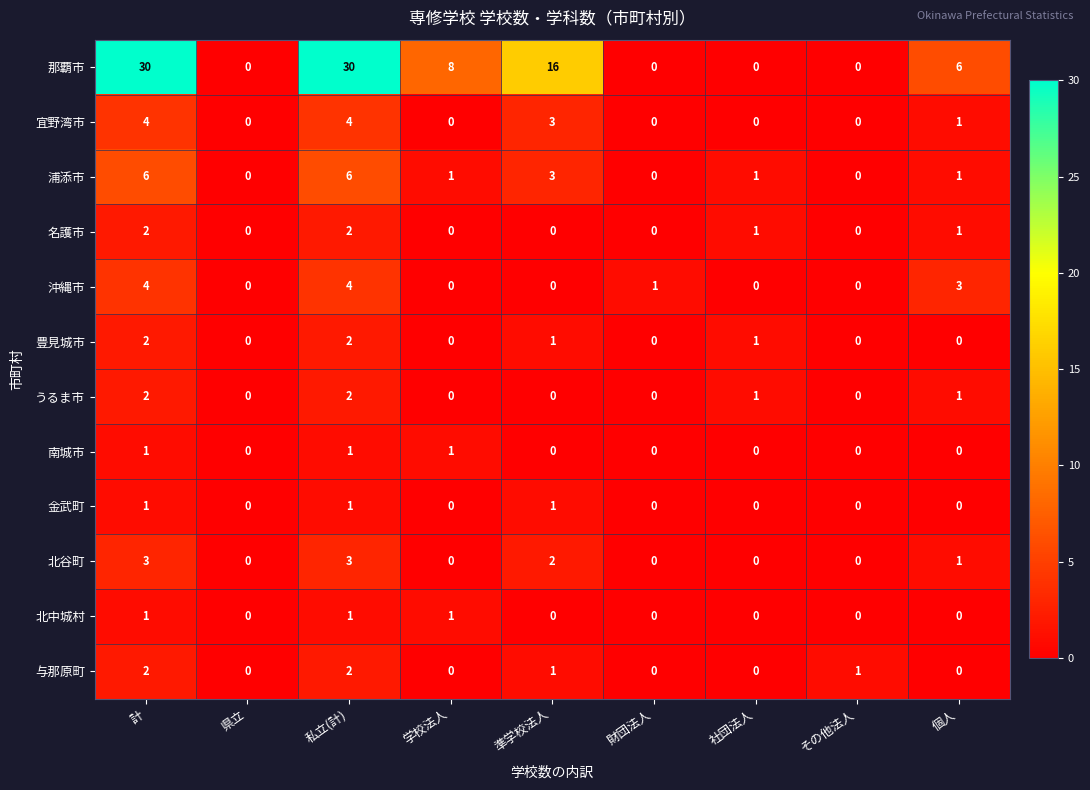

What is the greatest value displayed?

30